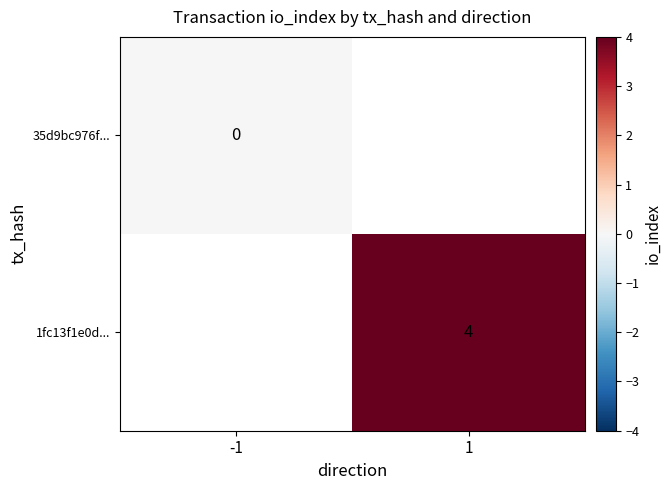

Is it true that 1fc13f1e0d... equals 4 at 1?

True